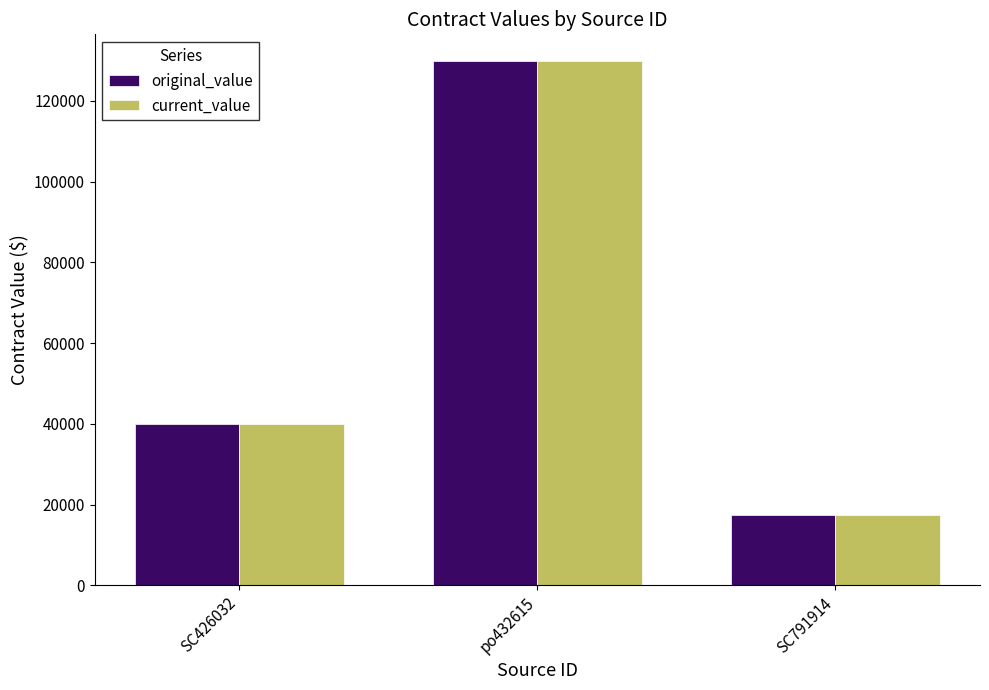

What is the total value across all series at SC791914?

35000